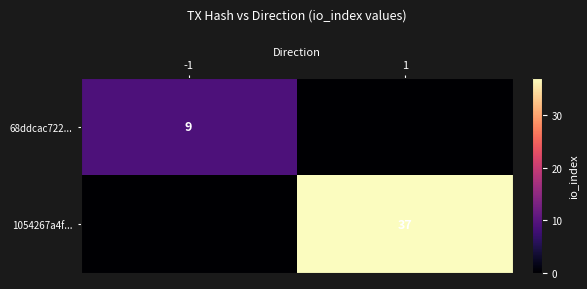

The 68ddcac722... series shows 5 at -1. True or false?

False